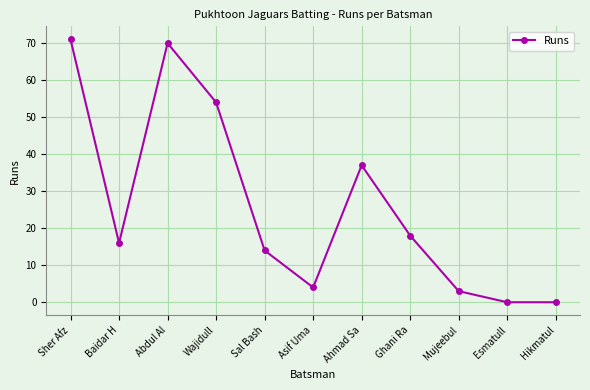

What is the change in value from Ahmad Sa to Mujeebul?

-34